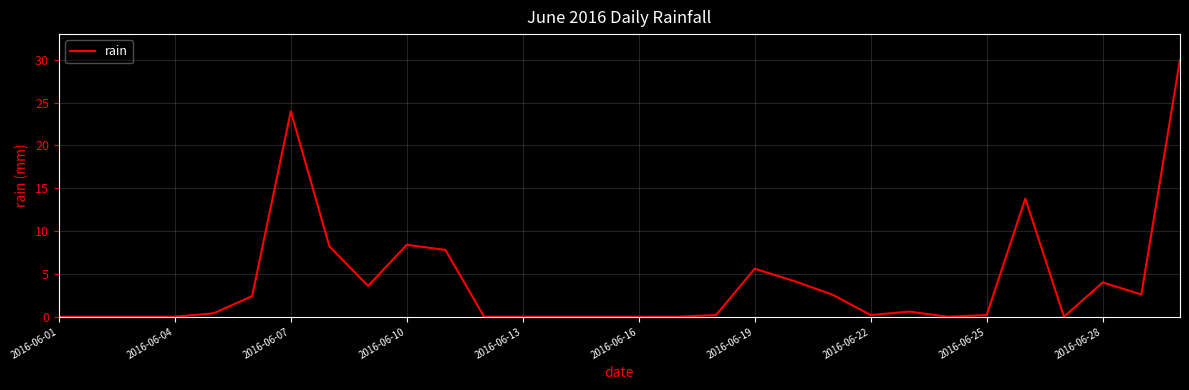

How many lines are shown in the chart?

1